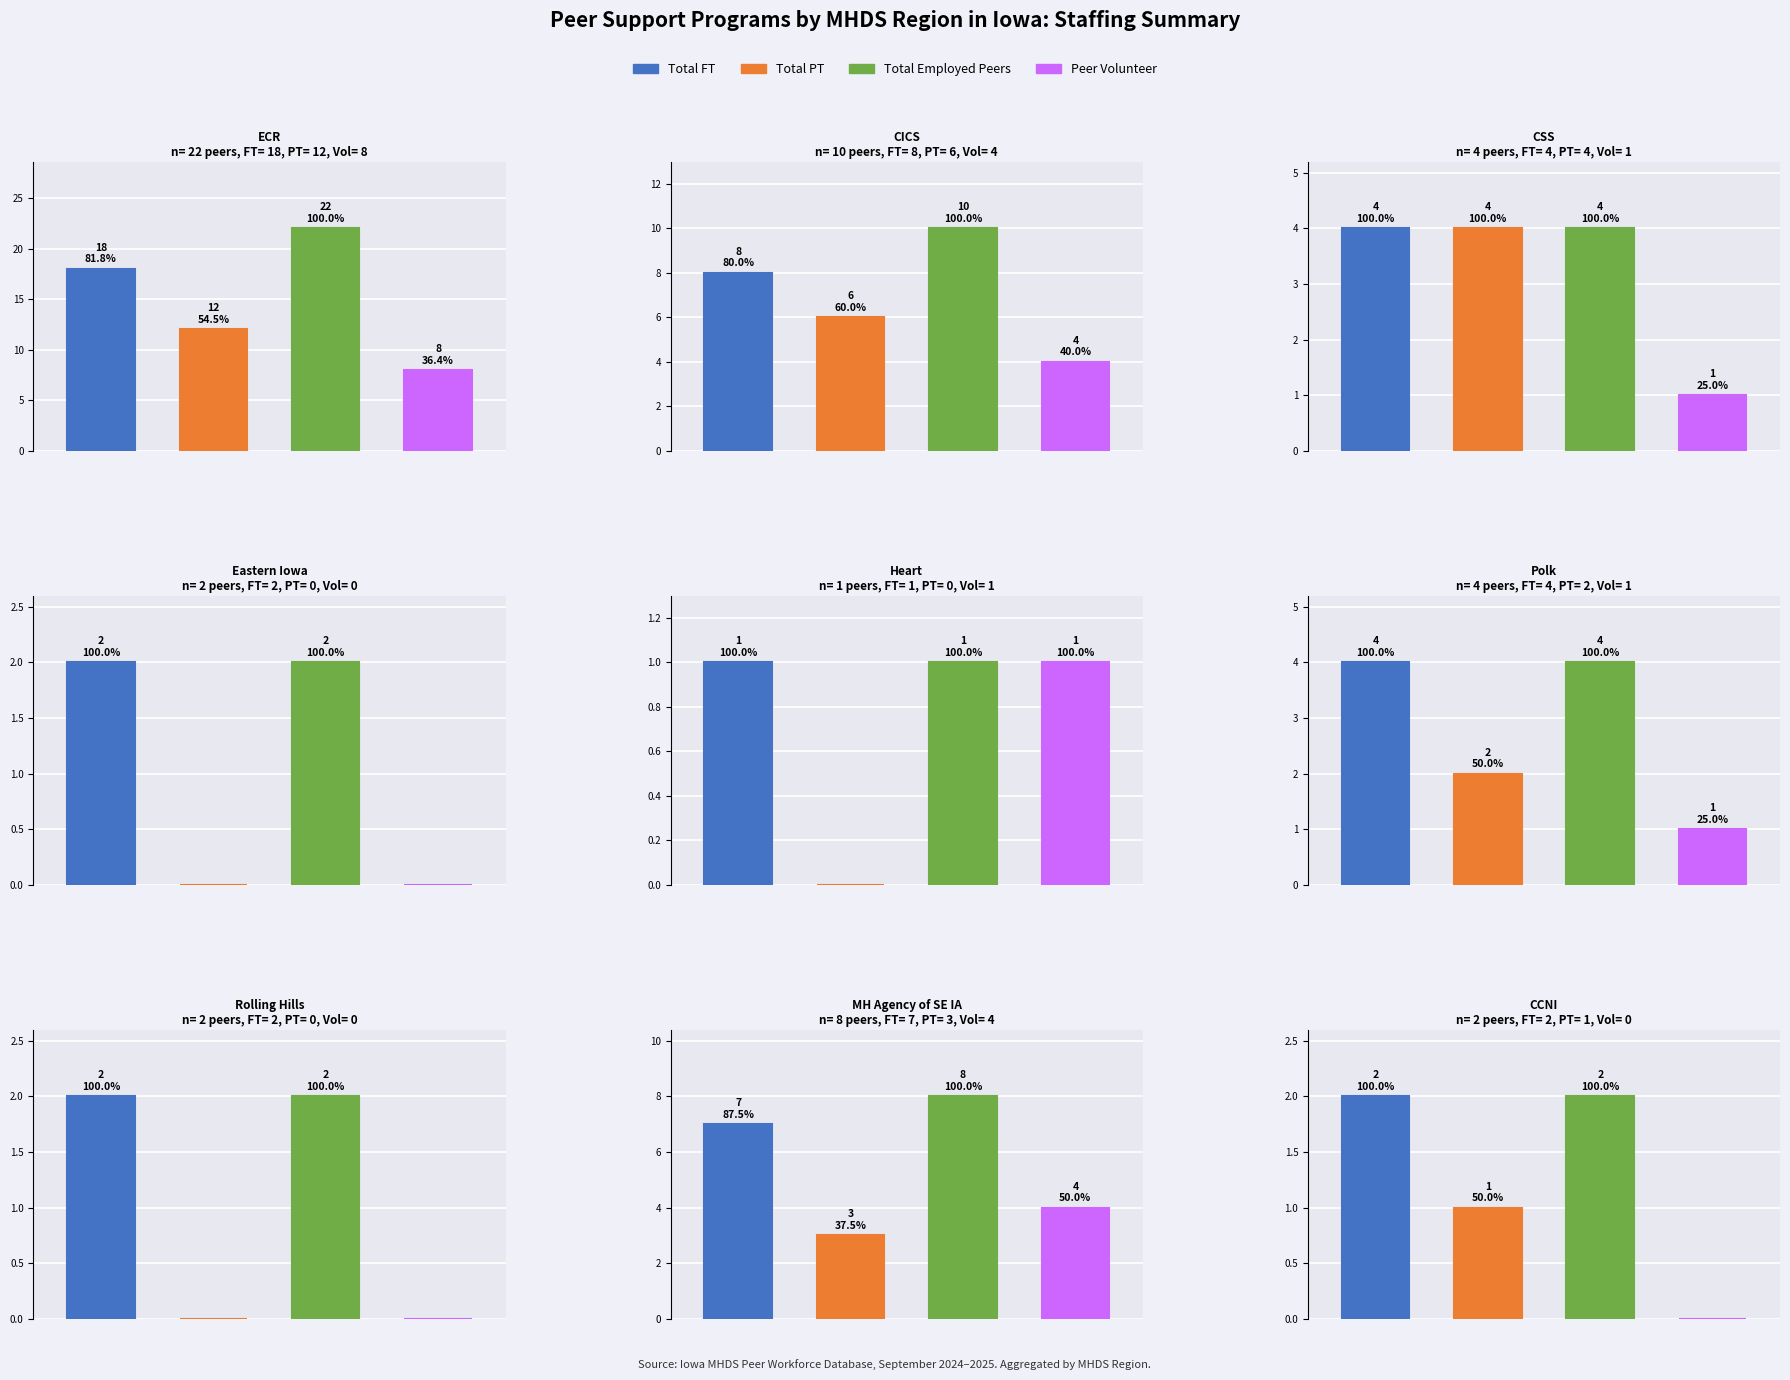

Rank the series at 4 from lowest to highest value.

Total PT, Total FT, Total Employed Peers, Peer Volunteer